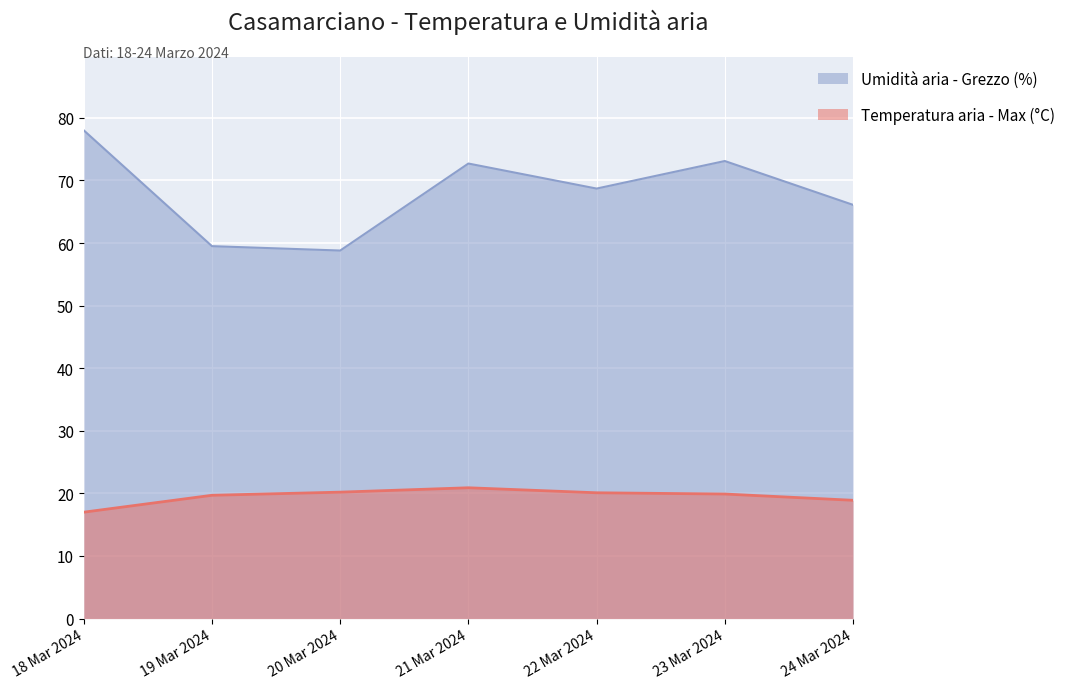

True or false: Temperatura aria - Max (°C) and Umidità aria - Grezzo (%) cross at least once.

False